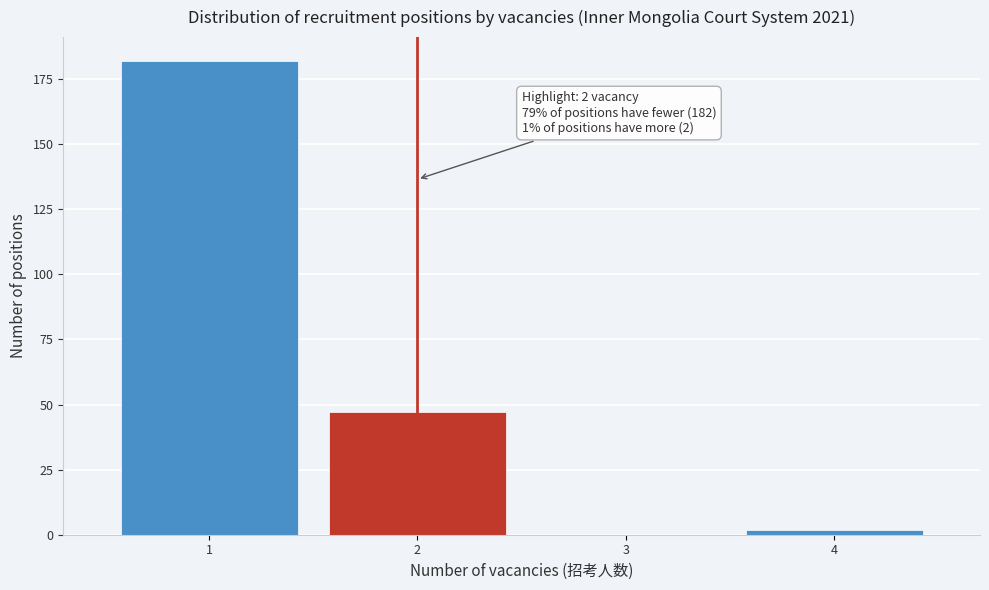

Reading right to left, what are all the values shown in this chart?

4=2	3=0	2=47	1=182